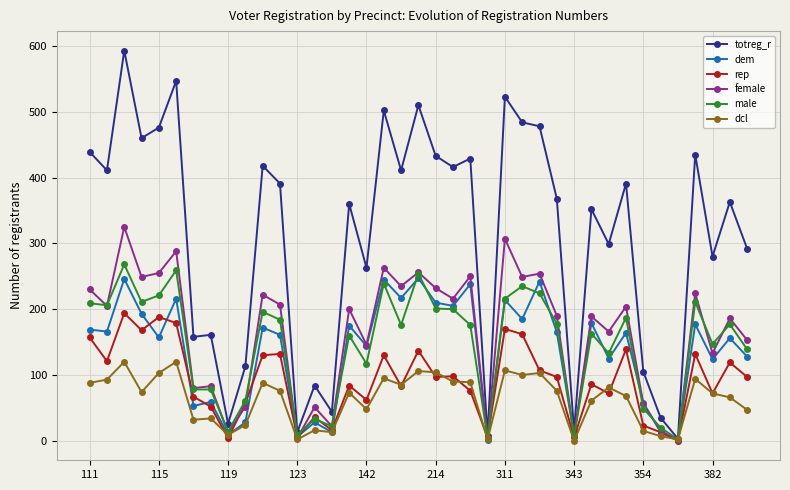

What is the greatest value displayed?

593